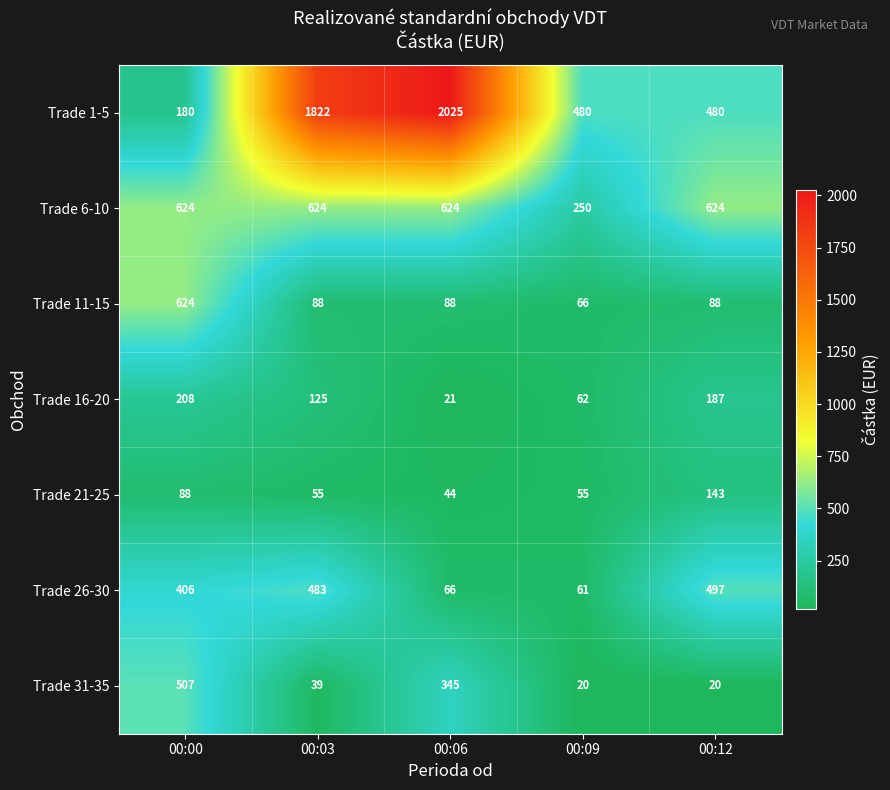

What is the sum of the Trade 16-20 values at 00:03 and 00:00?

333